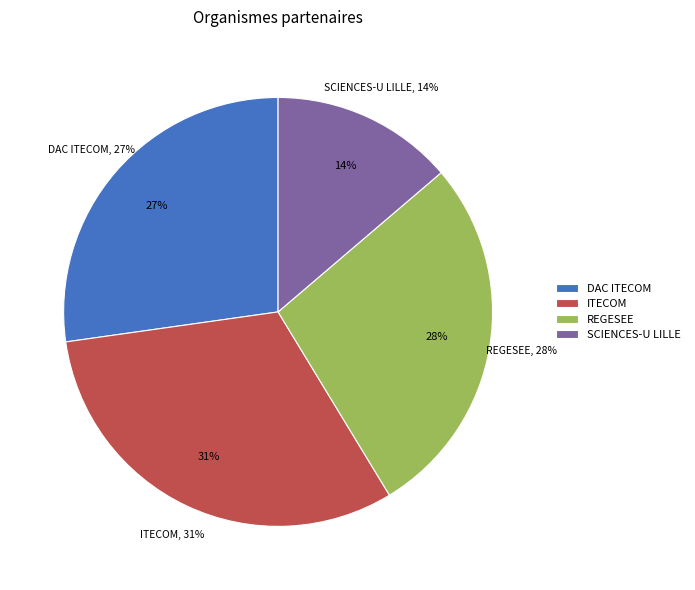

Rank the categories by value from highest to lowest.

ITECOM, REGESEE, DAC ITECOM, SCIENCES-U LILLE